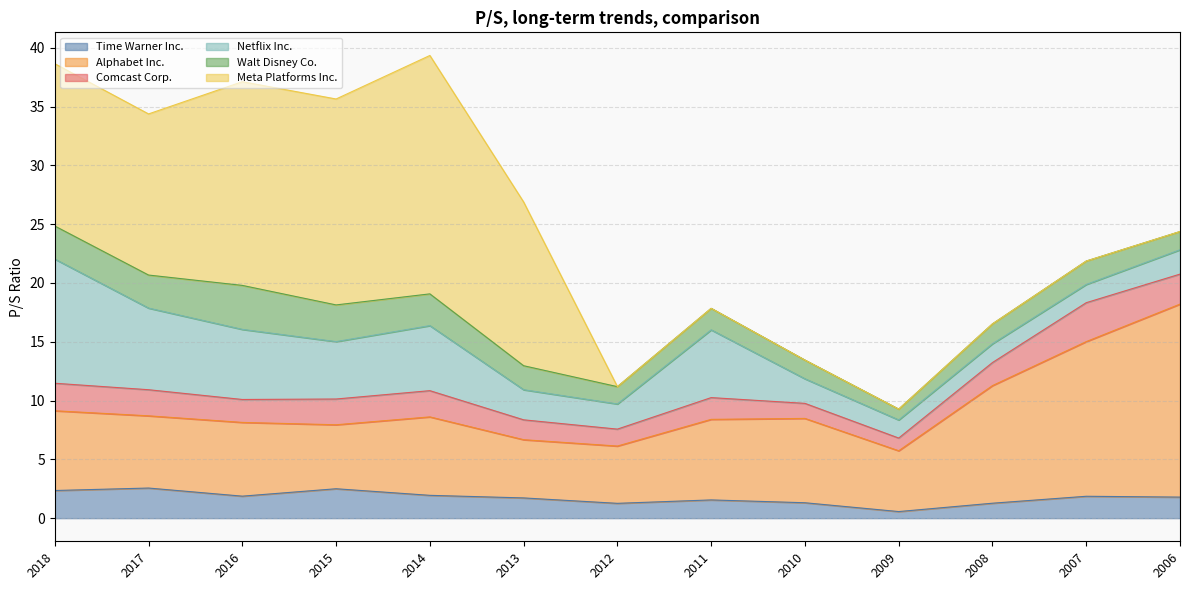

Does the chart have visible grid lines?

Yes